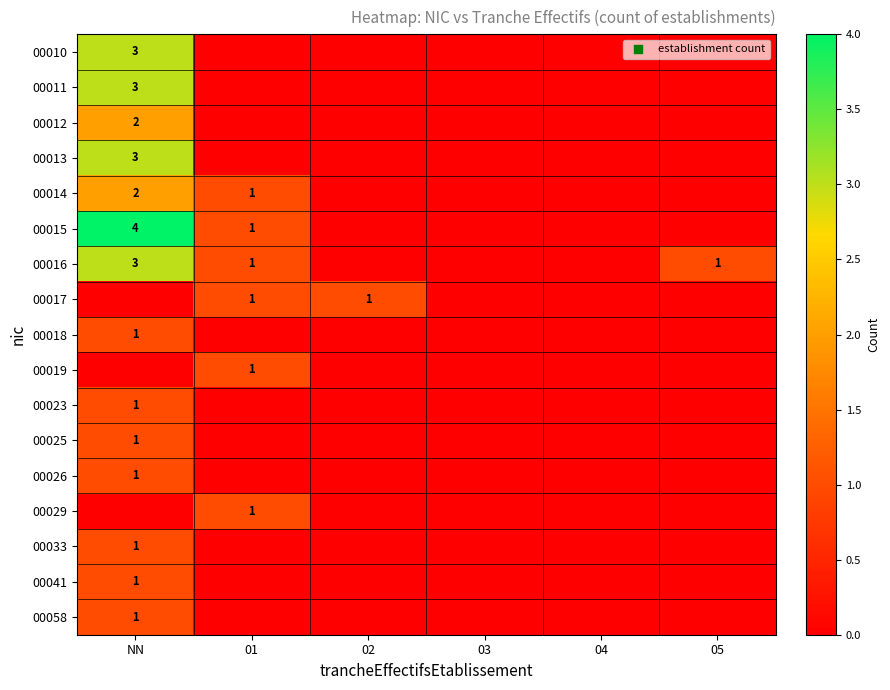

What is the total value across all series at 01?

6